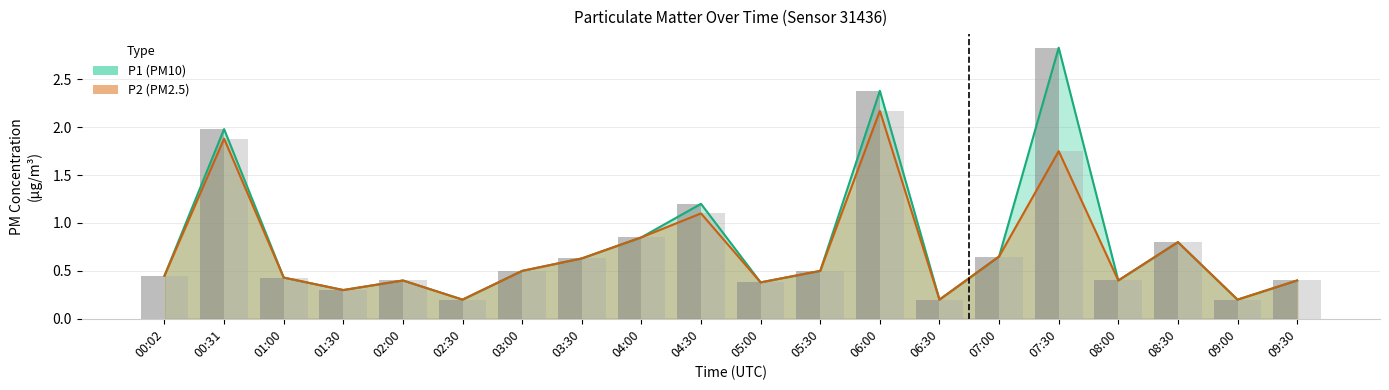

True or false: P1 has a value of 2.8 at 07:30.

True